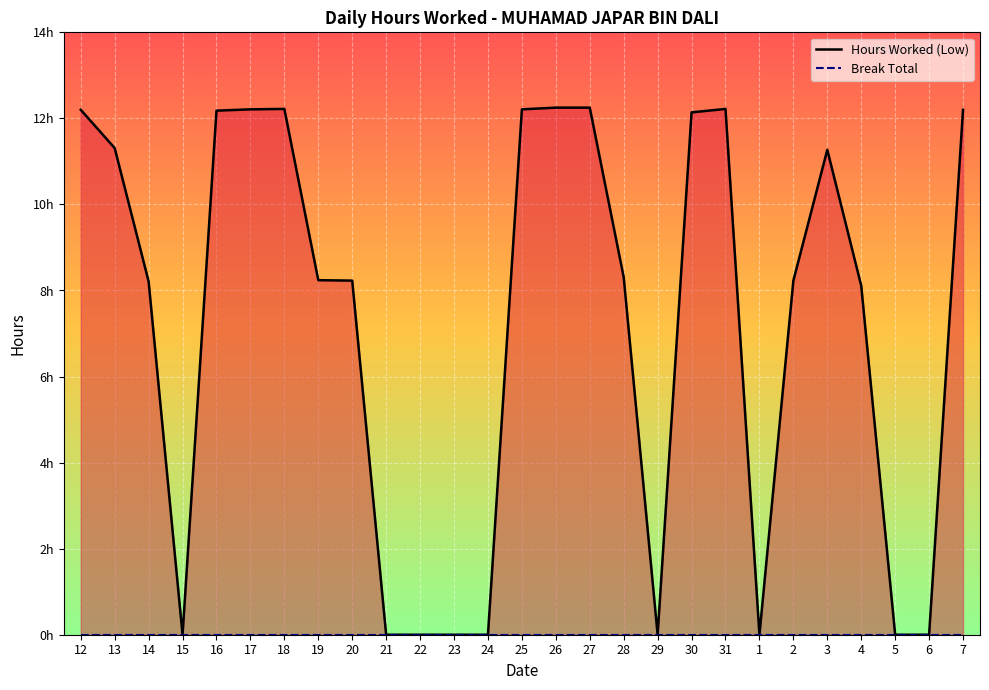

At which label does Hours Worked (Low) reach its minimum?

15